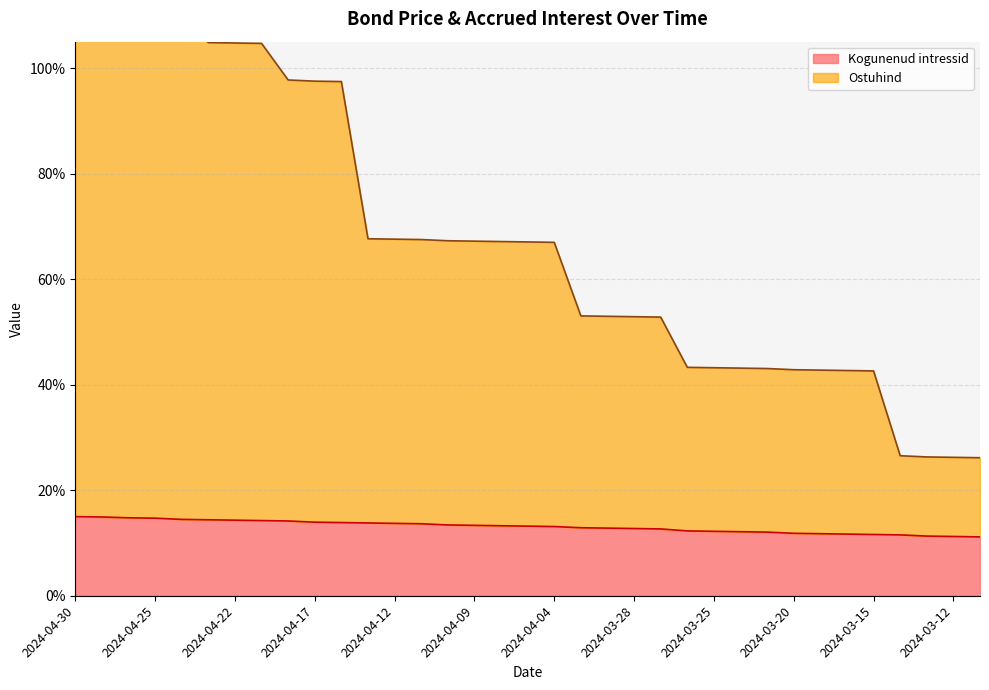

At which category is the sum across all series the highest?

2024-04-30